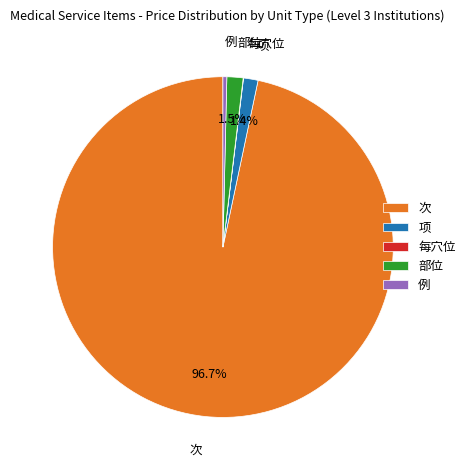

What portion of the pie excludes 项?

98.6%